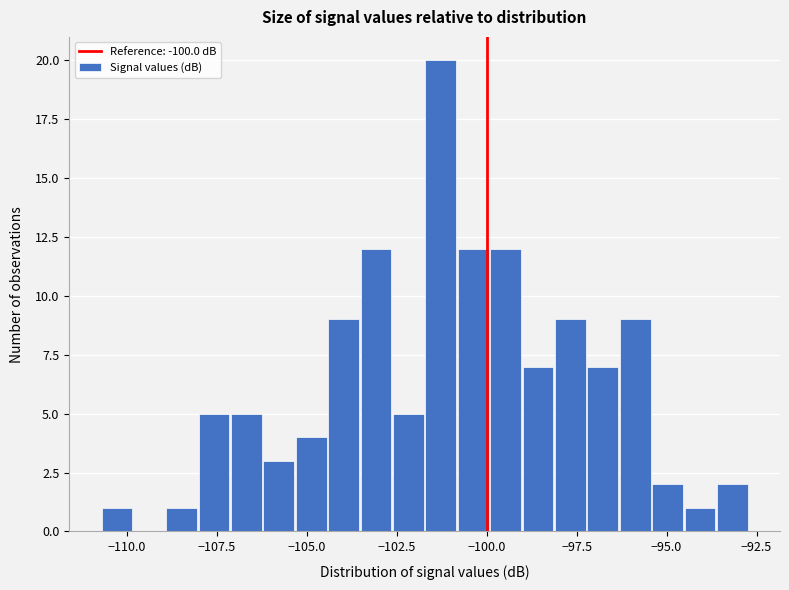

Read against the x-axis, roughly where is the centre of the tallest bar?

-101.5